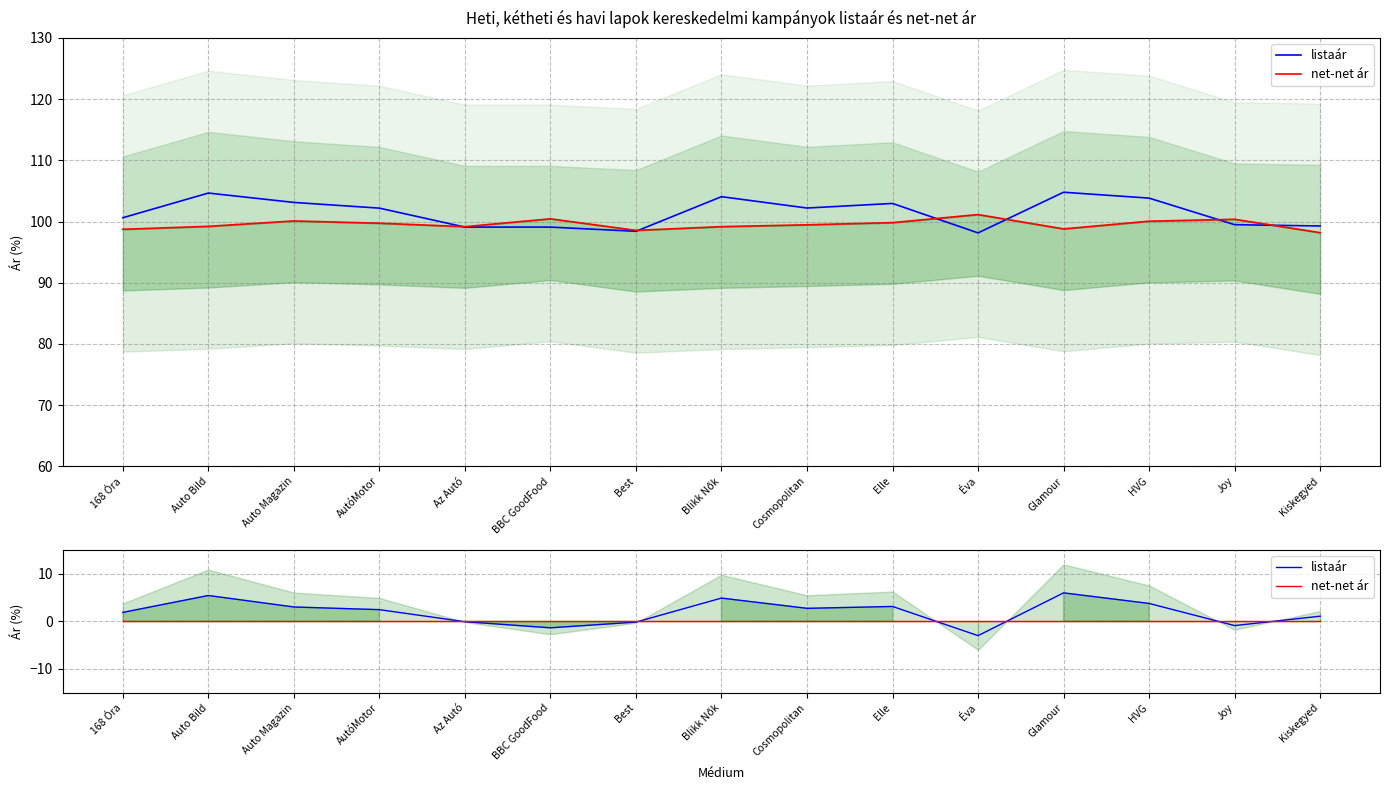

Rank the series at Kiskegyed from highest to lowest value.

listaár, net-net ár